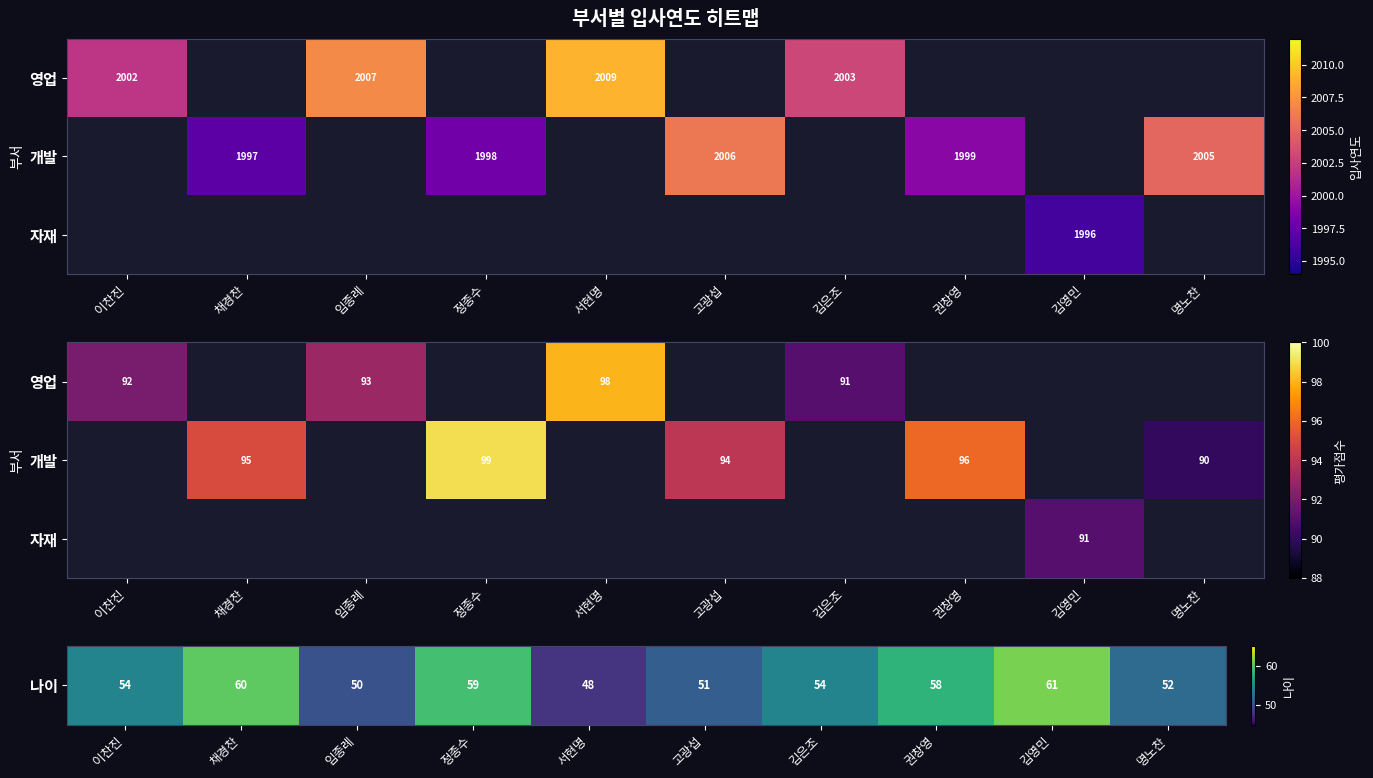

How many positive values does the 개발 series have?

5